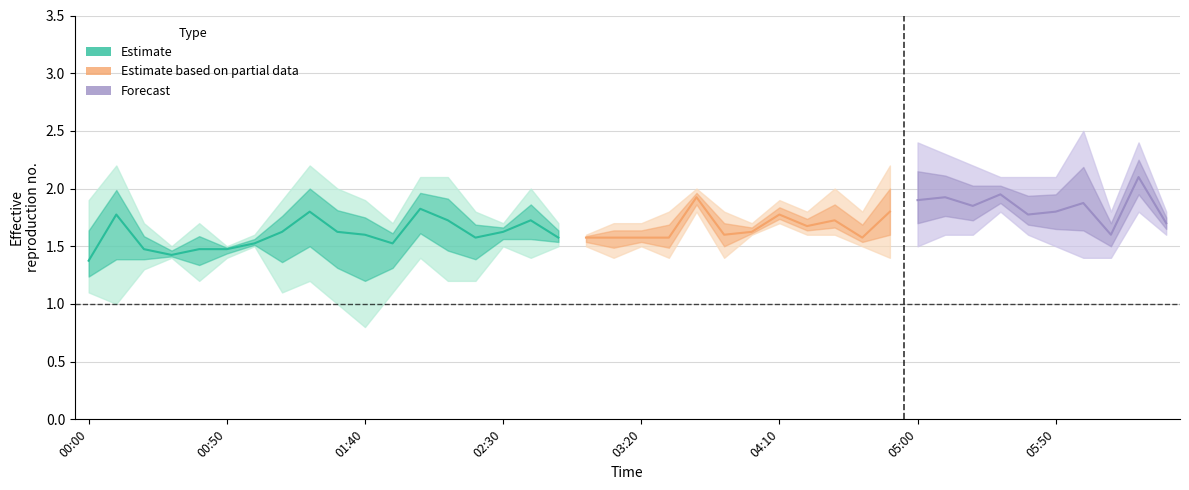

At which category is the sum across all series the highest?

2011/04/20 06:20